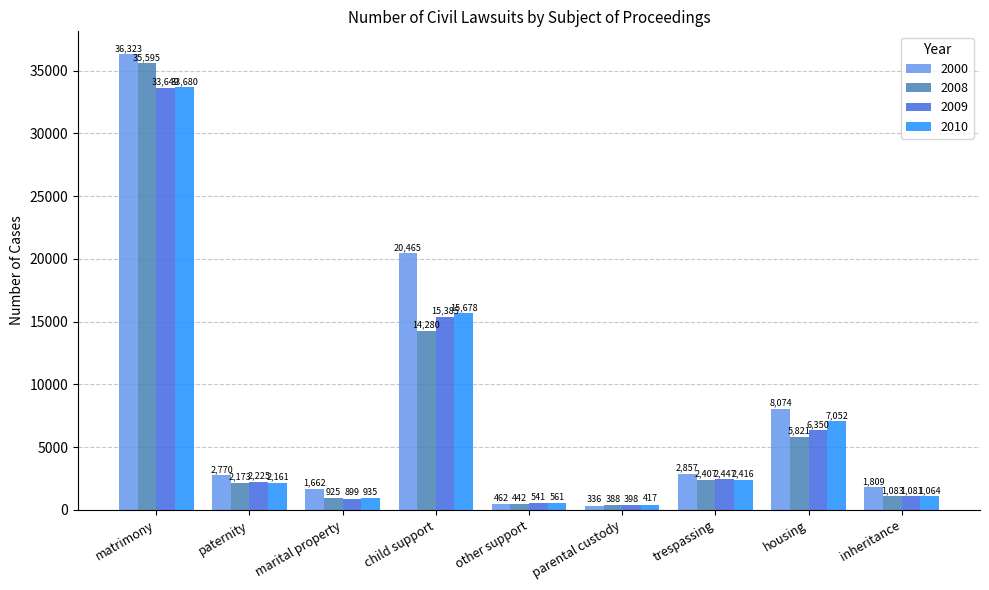

Which series has the largest total across all categories?

2000